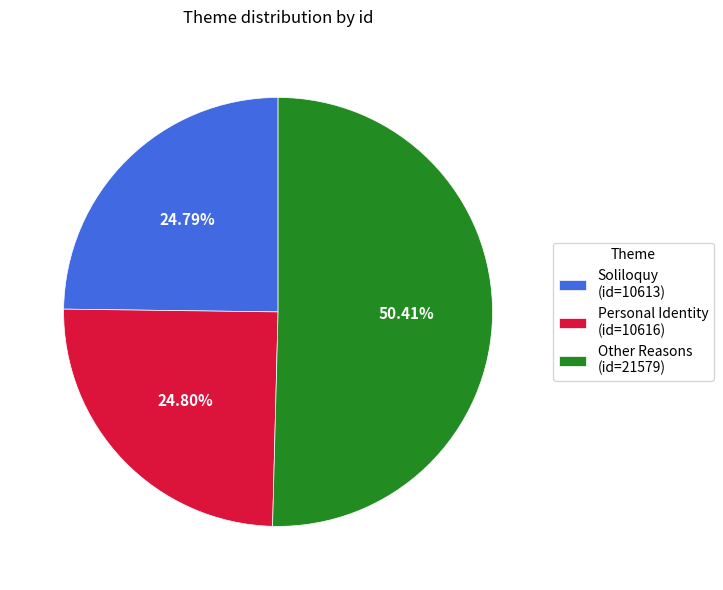

Which has a higher value, Personal Identity (id=10616) or Other Reasons (id=21579)?

Other Reasons (id=21579)